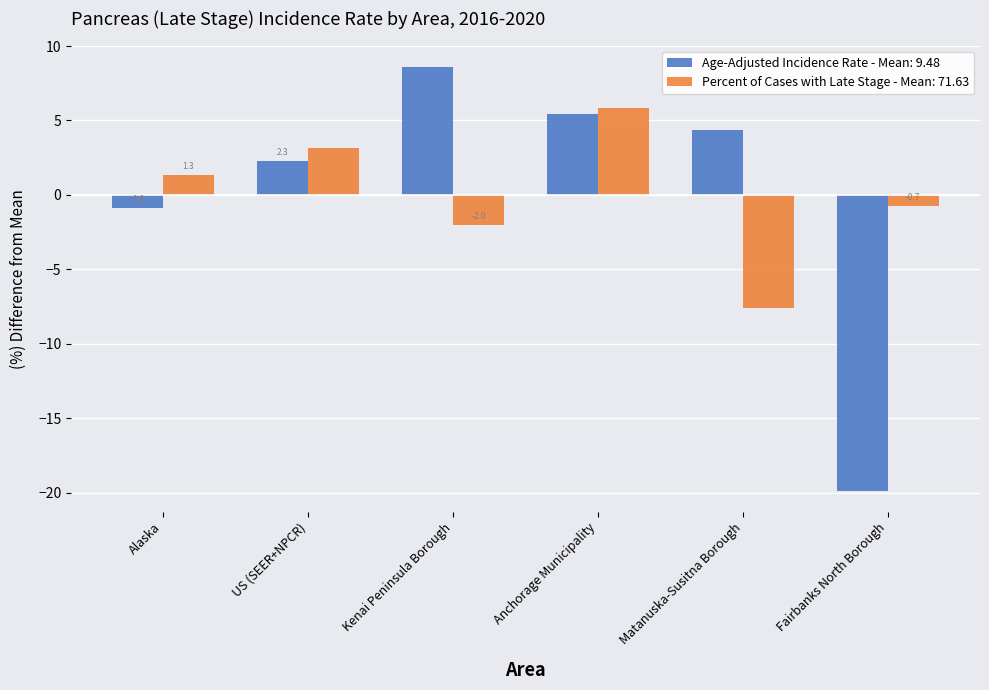

How many series are shown in this chart?

2